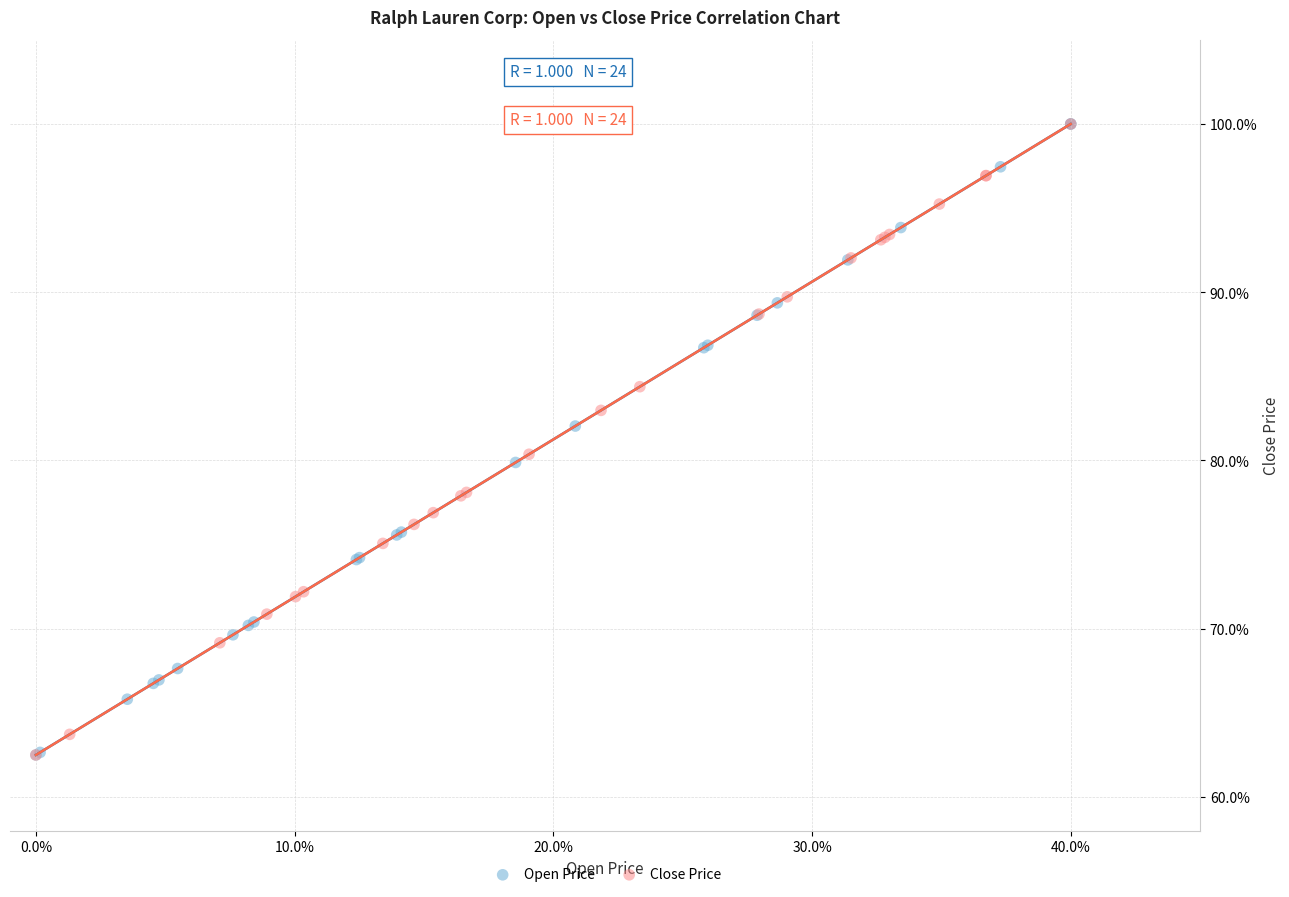

What are all the series names shown in the legend?

Open Price, Close Price